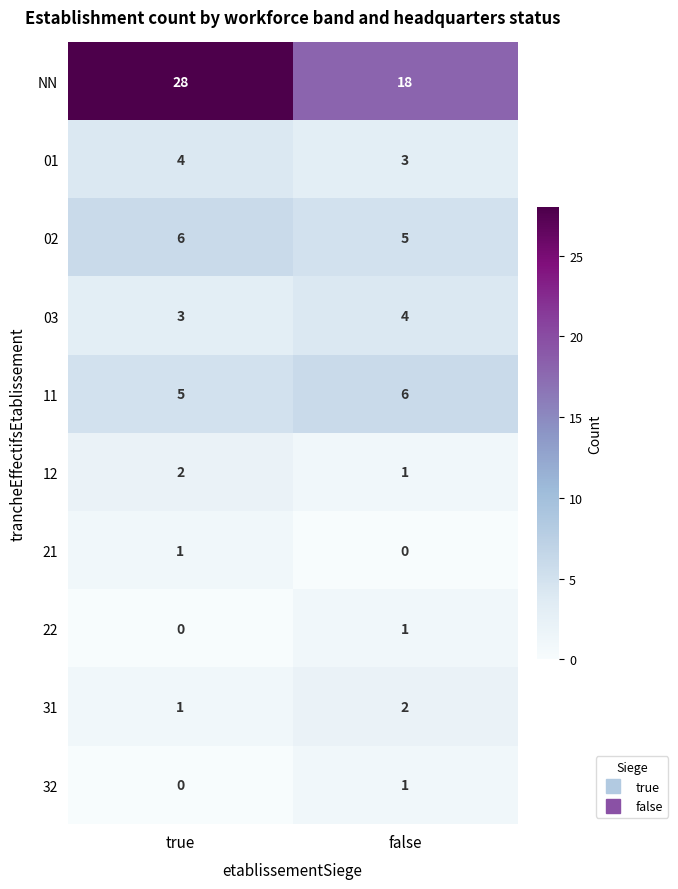

Which series has the widest spread of values?

NN